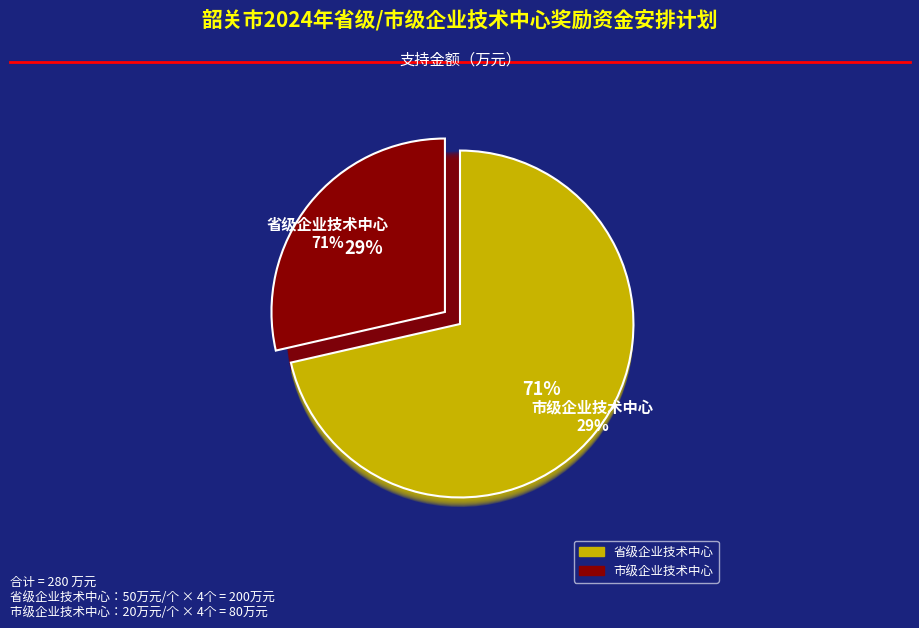

Is there a majority slice in this chart?

No